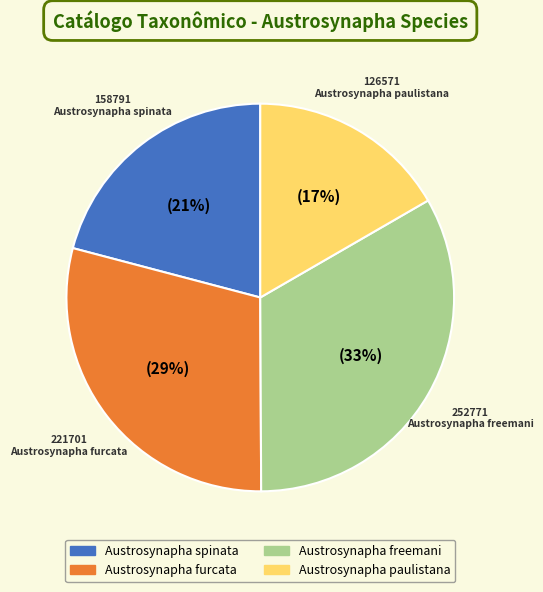

What is the ratio of the value at Austrosynapha spinata to the value at Austrosynapha furcata?

0.7